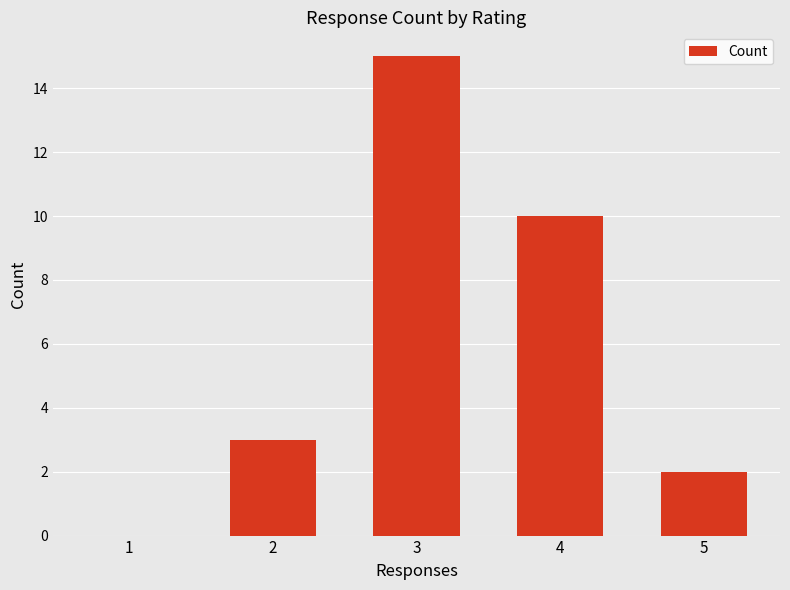

Reading right to left, what are all the values shown in this chart?

2	10	15	3	0